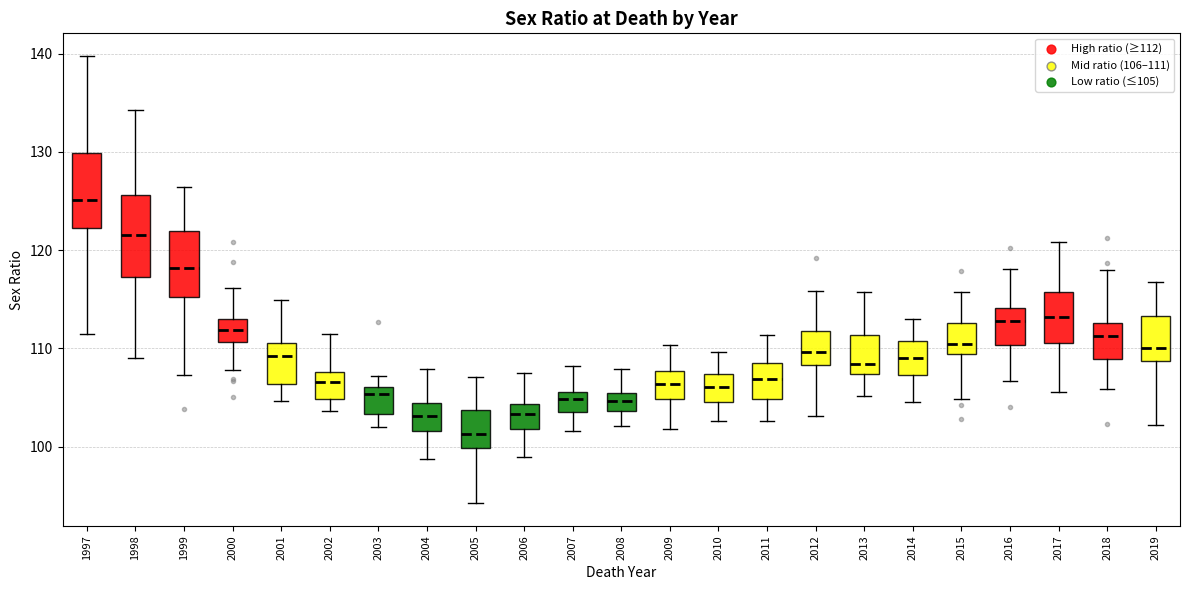

Which box has the lowest median line?

2005